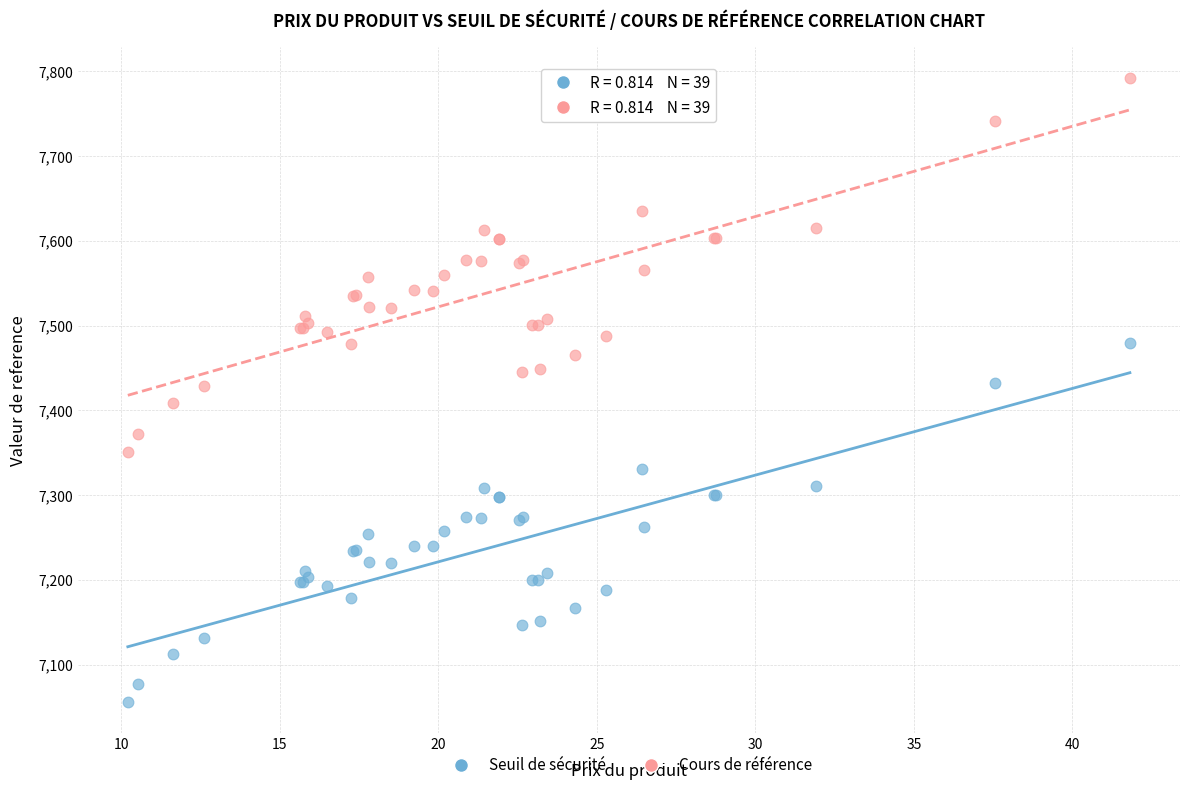

What are all the series names shown in the legend?

Seuil de sécurité, Cours de référence